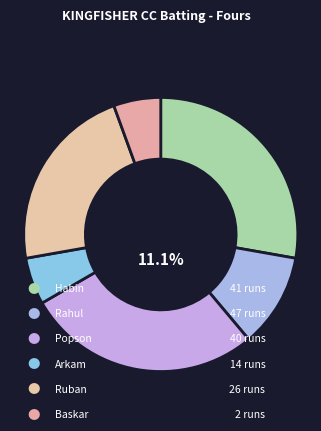

Does Arkam Azeez account for over 50% of the chart?

No